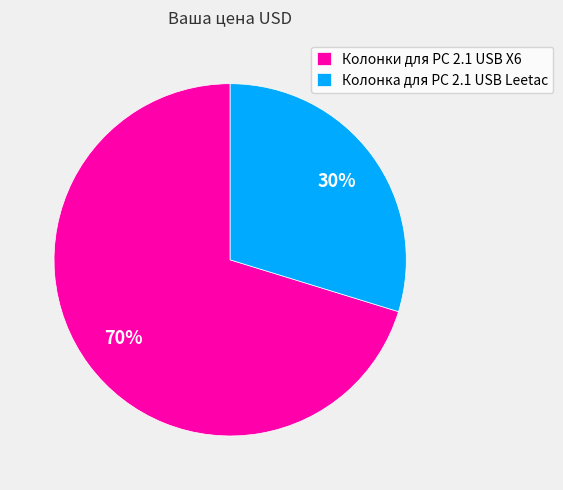

Do Колонки для PC 2.1 USB X6 and Колонка для PC 2.1 USB Leetac together represent more than half of the pie?

Yes